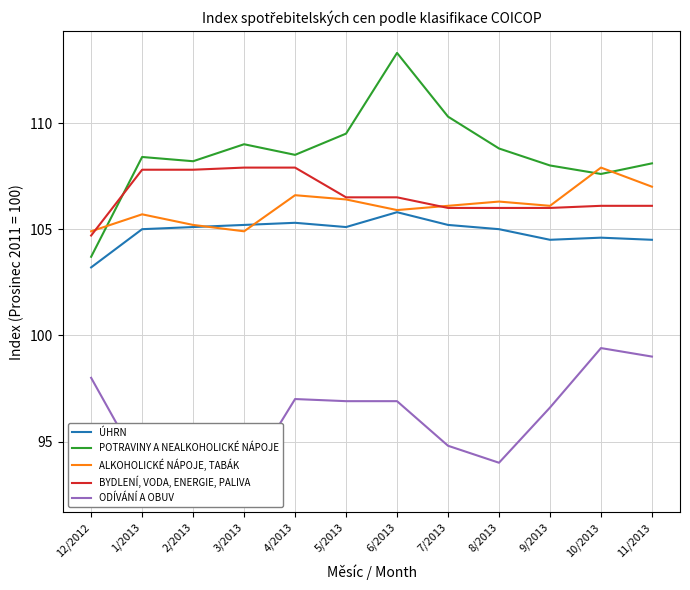

True or false: ODÍVÁNÍ A OBUV and ALKOHOLICKÉ NÁPOJE, TABÁK intersect in this chart.

False